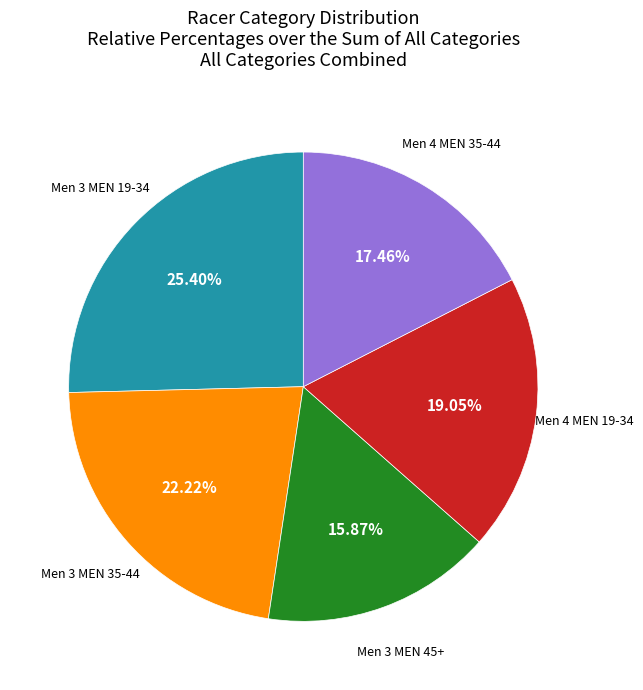

Is there a majority slice in this chart?

No